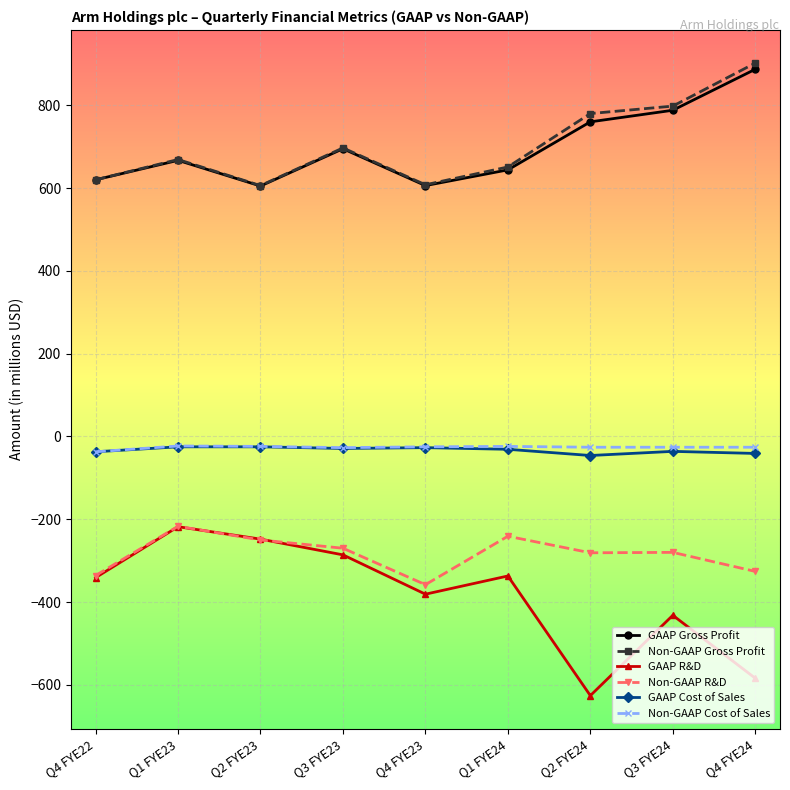

What position from the right is Q2 FYE24?

3